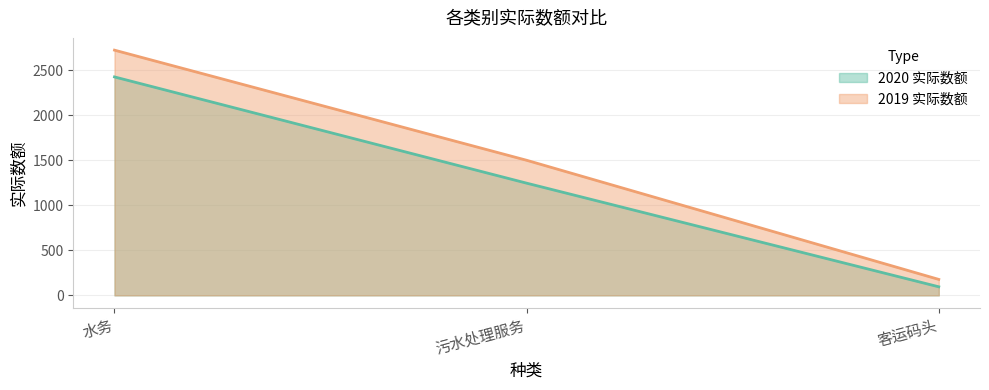

What is the average value of the 2020 实际数额 series?

1255